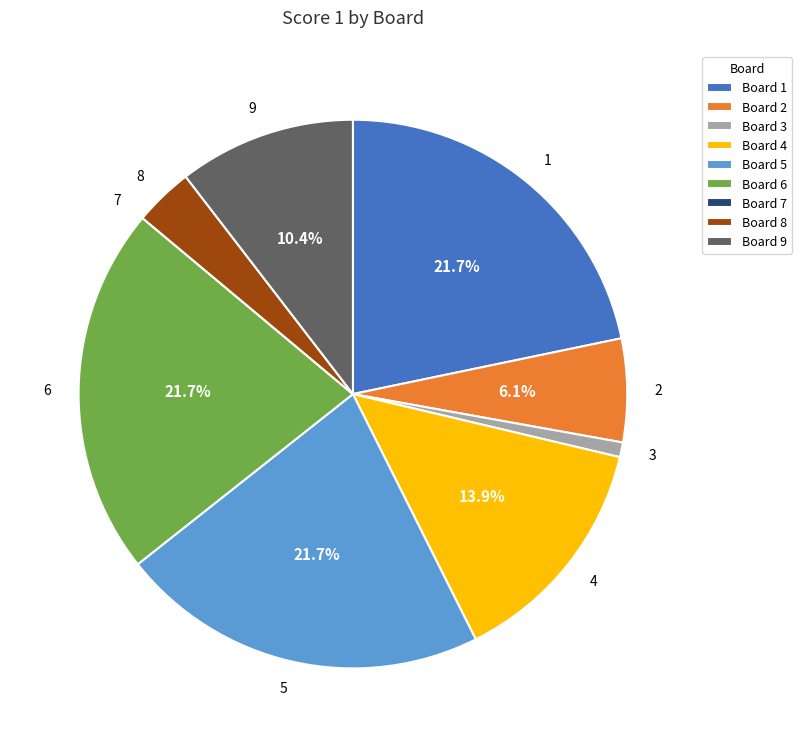

What portion of the pie excludes 2?

93.9%